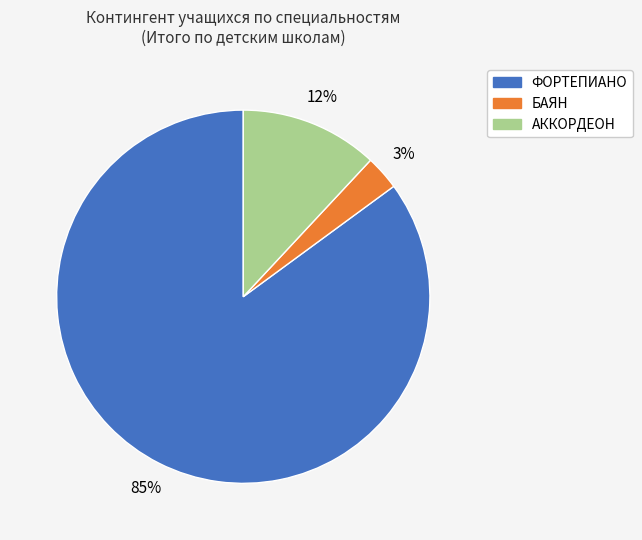

To the nearest percent, what is the difference between the largest and smallest slice percentages?

82%